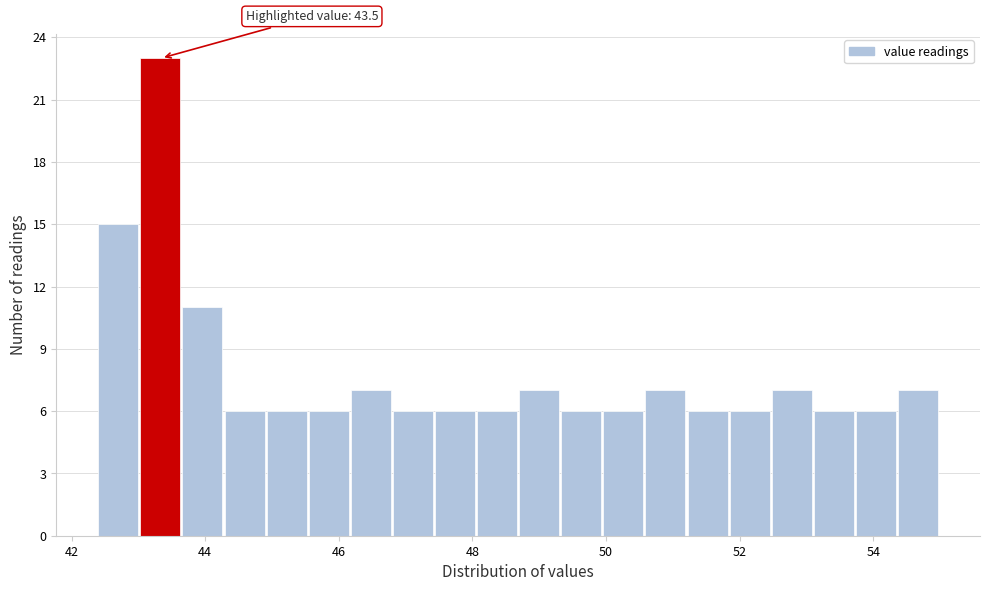

Read against the x-axis, roughly where is the centre of the tallest bar?

43.4